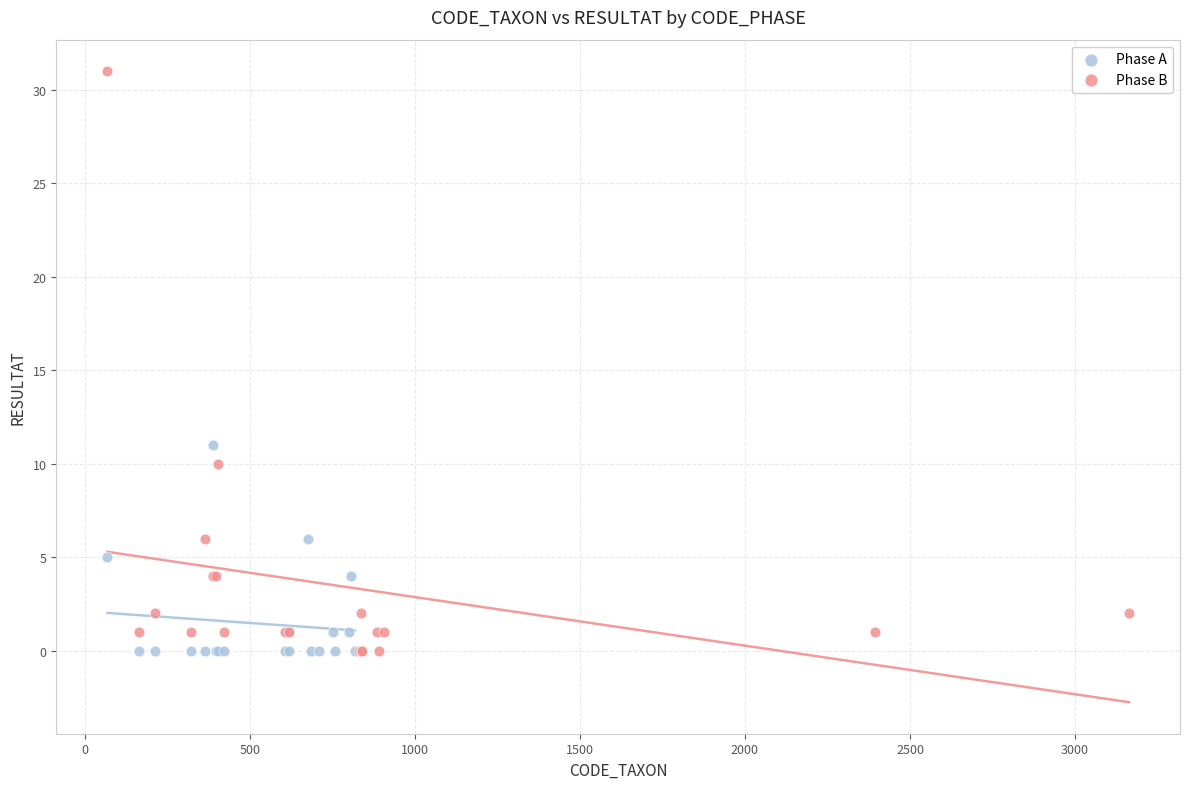

Which series reaches the maximum Y coordinate?

Phase B